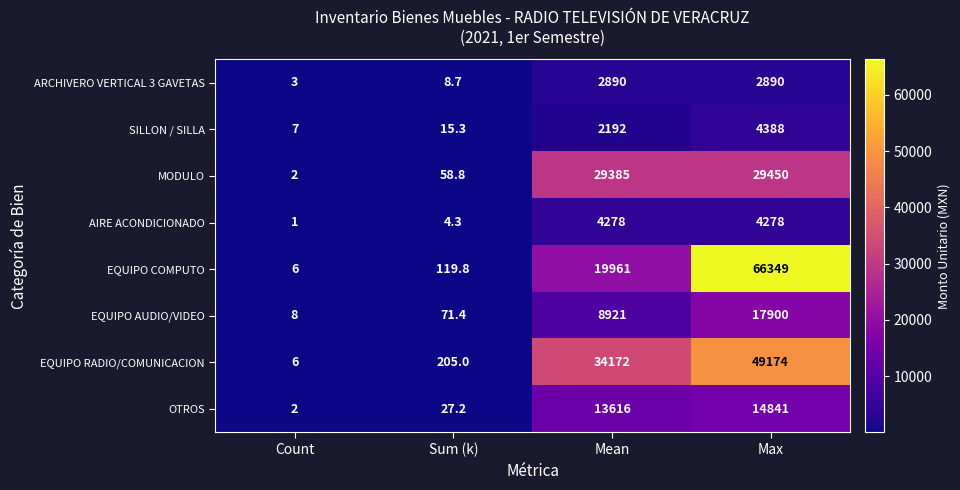

Which series has the largest total across all categories?

EQUIPO COMPUTO